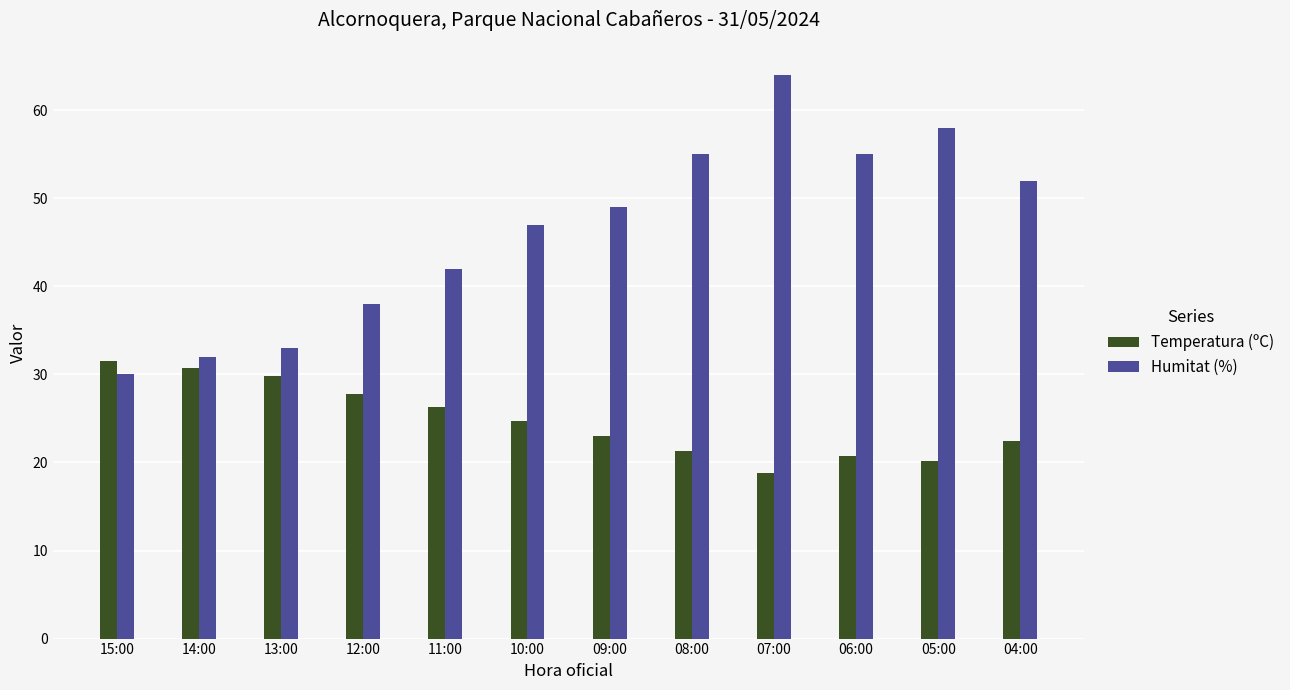

Reading left to right, list all the values displayed in this chart.

Temperatura (ºC): 15:00=31.5	14:00=30.7	13:00=29.8	12:00=27.8	11:00=26.3	10:00=24.7	09:00=23.0	08:00=21.3	07:00=18.8	06:00=20.7	05:00=20.2	04:00=22.4
Humitat (%): 15:00=30.0	14:00=32.0	13:00=33.0	12:00=38.0	11:00=42.0	10:00=47.0	09:00=49.0	08:00=55.0	07:00=64.0	06:00=55.0	05:00=58.0	04:00=52.0